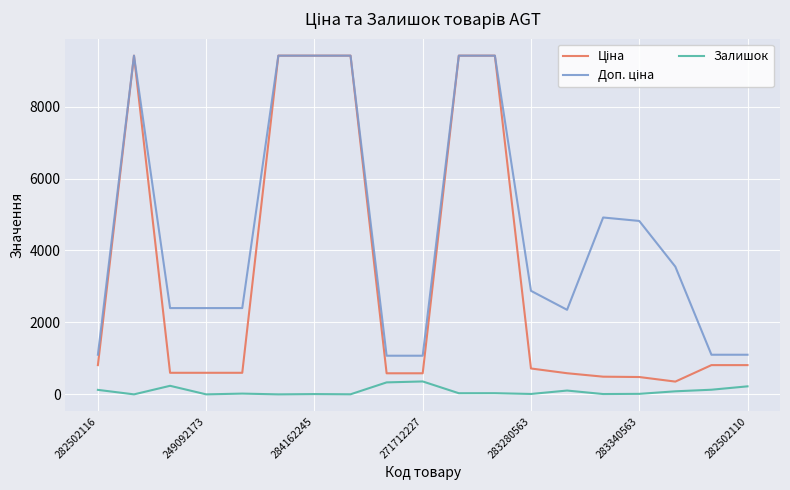

What is the highest value of the Залишок series?

359.0